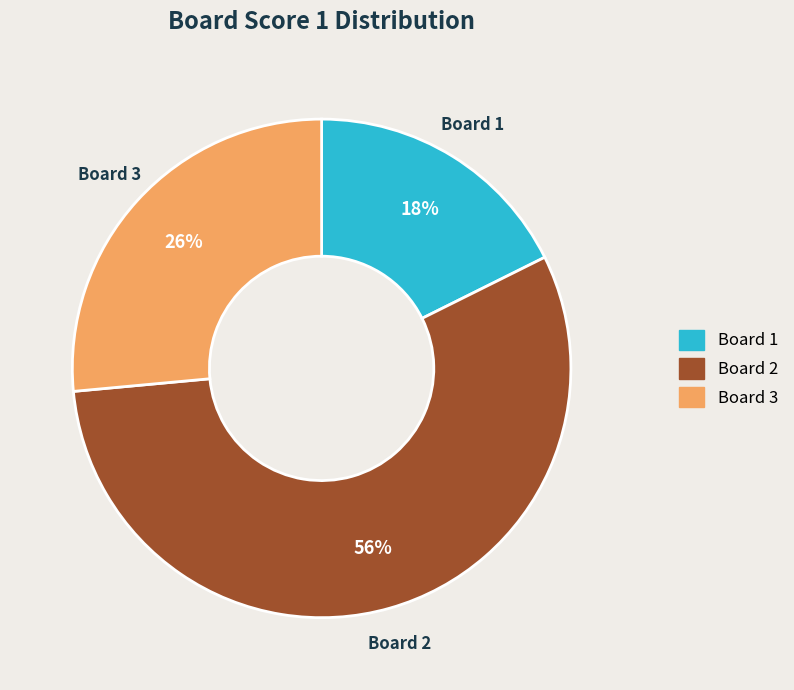

To the nearest percent, what is the average slice percentage?

33%